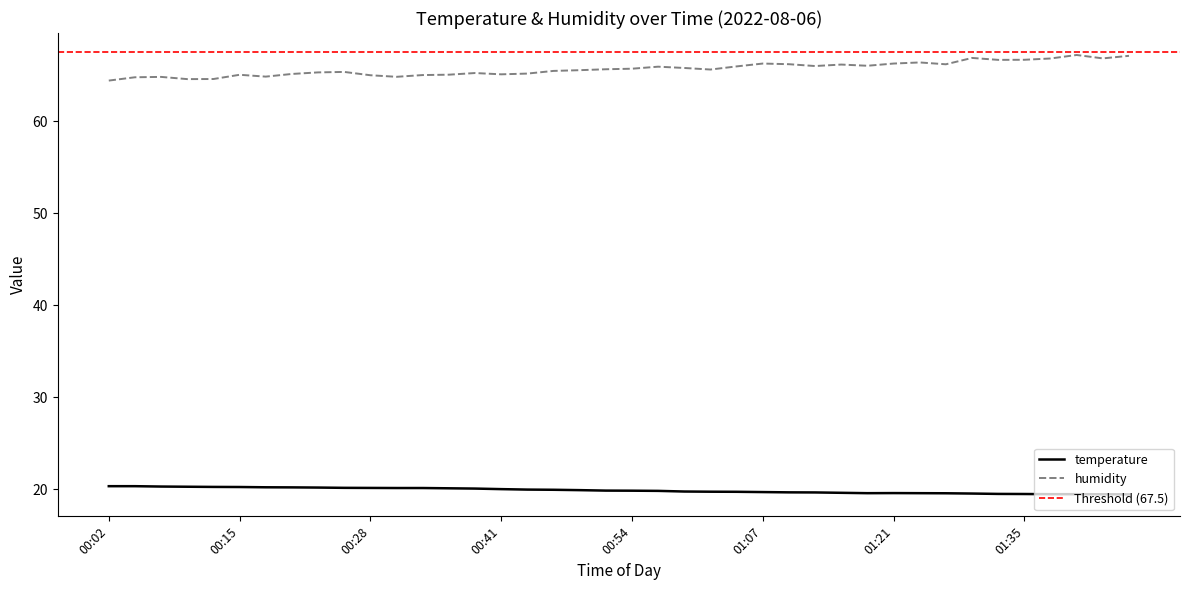

Between 00:08 and 00:46, which series saw the biggest shift?

humidity